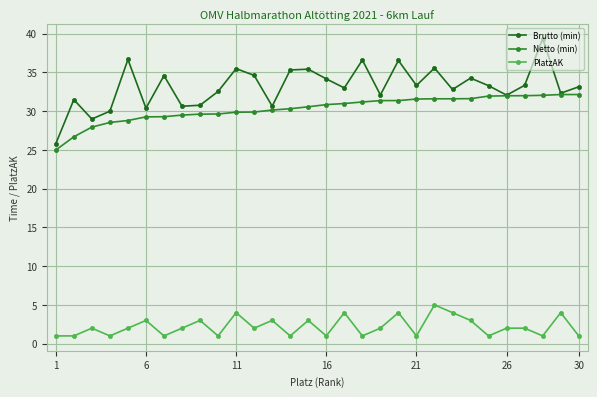

Which series has the largest total across all categories?

Brutto (min)